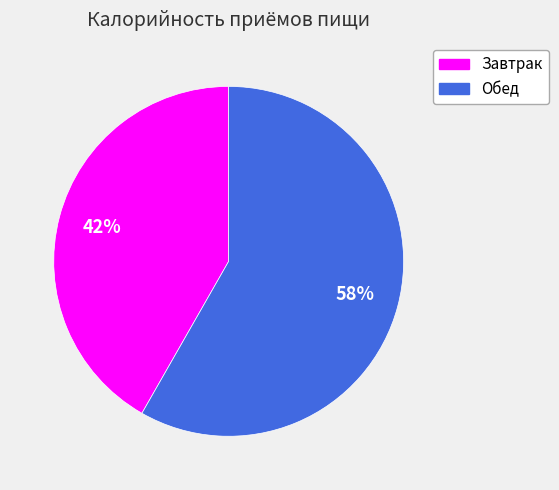

To the nearest percent, what is the average slice percentage?

50%